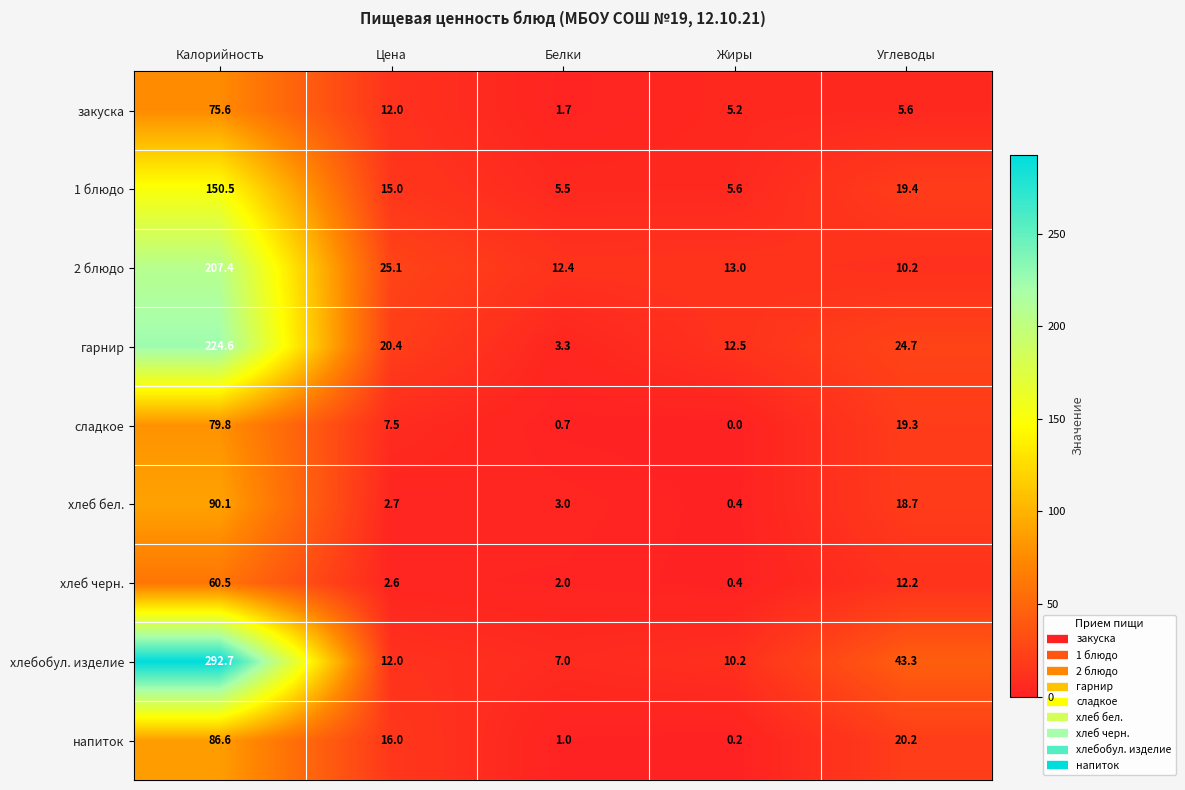

What is the maximum value for 2 блюдо?

207.4